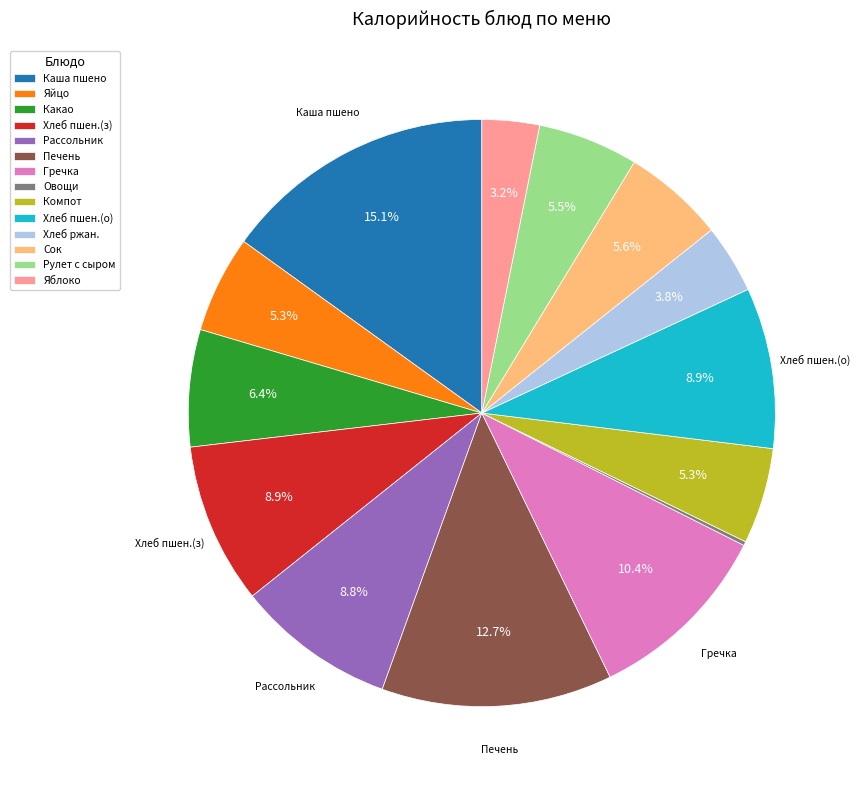

Approximately how many times larger is the value at Рассольник compared to Какао?

1.4